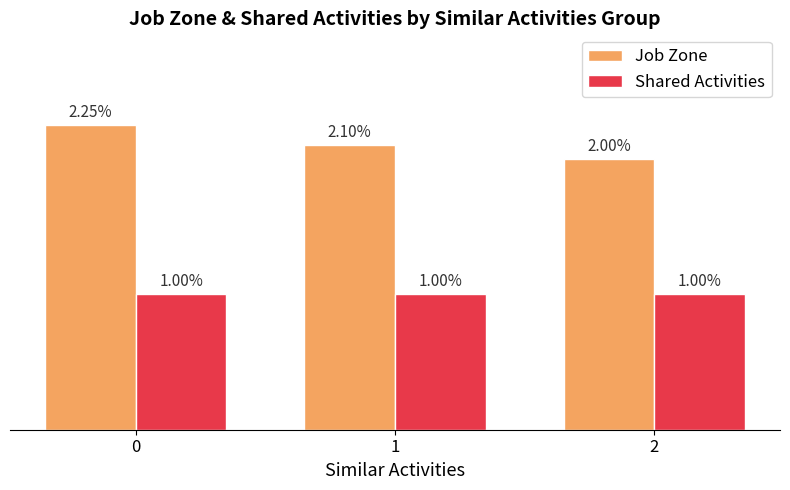

What are all the series names shown in the legend?

Job Zone, Shared Activities